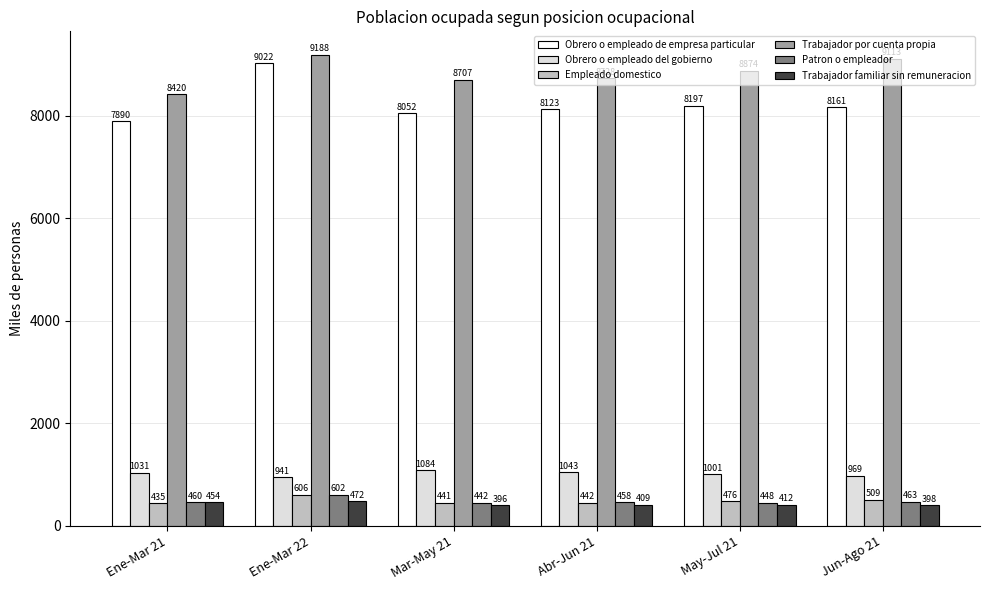

How many data points in Empleado domestico are above 475?

3